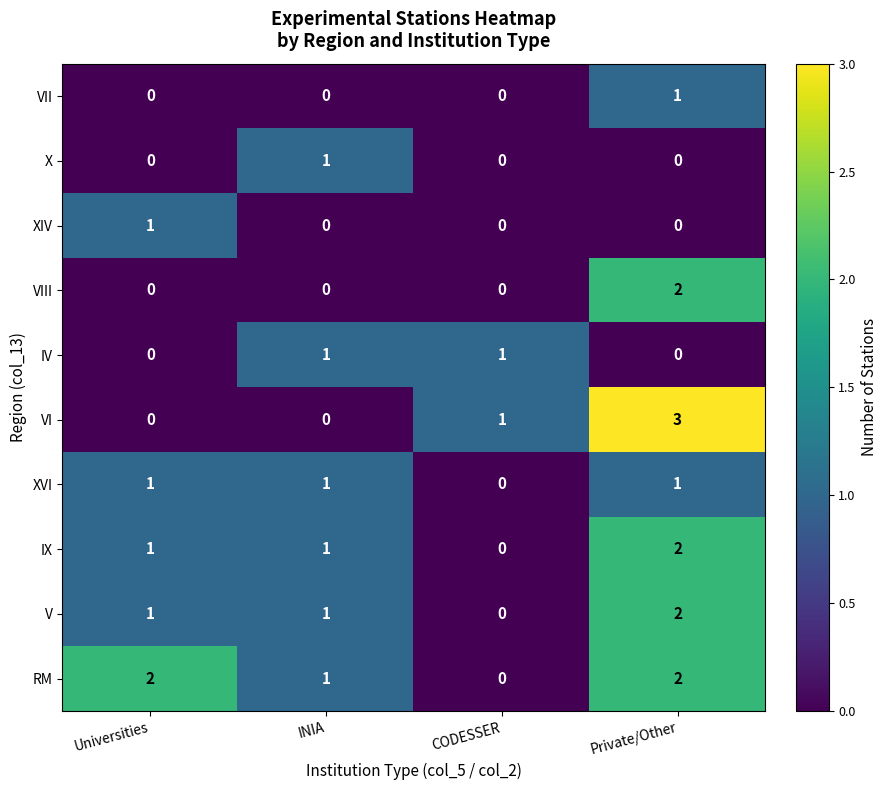

Which series has the largest range (max minus min)?

VI